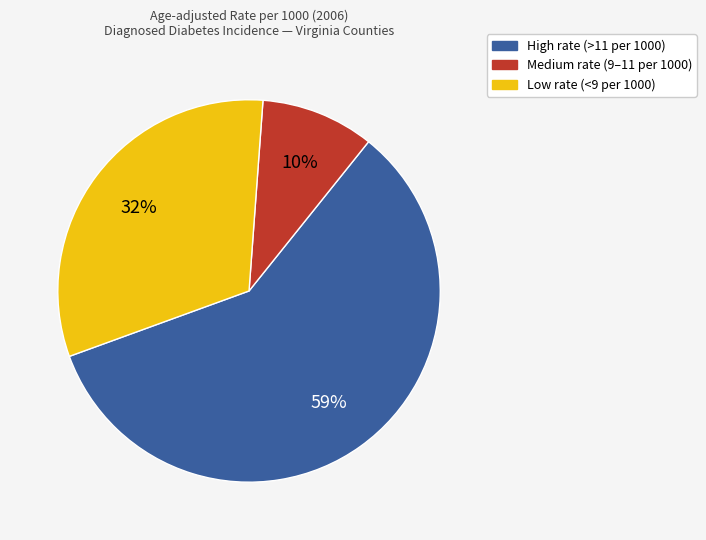

Does any single category account for the majority?

Yes